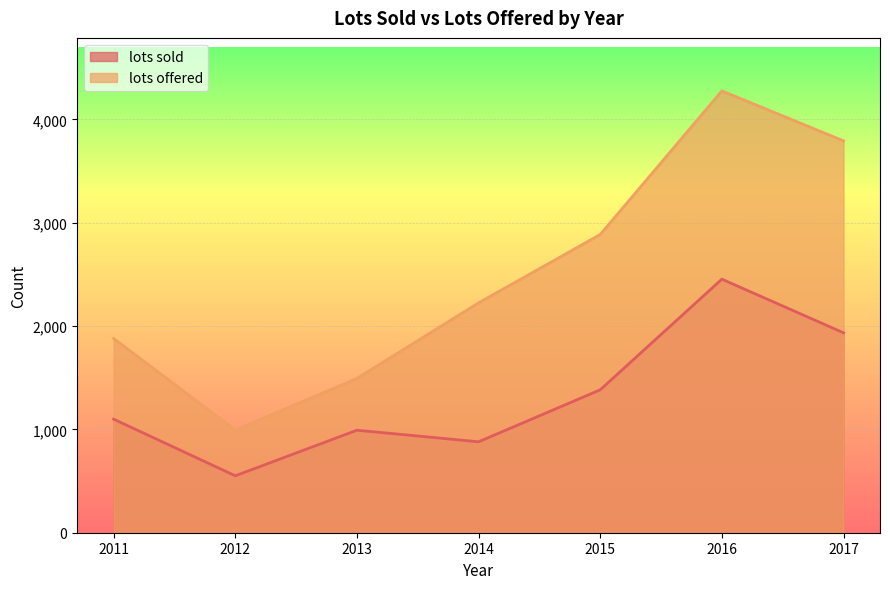

What are all the series names shown in the legend?

lots sold, lots offered